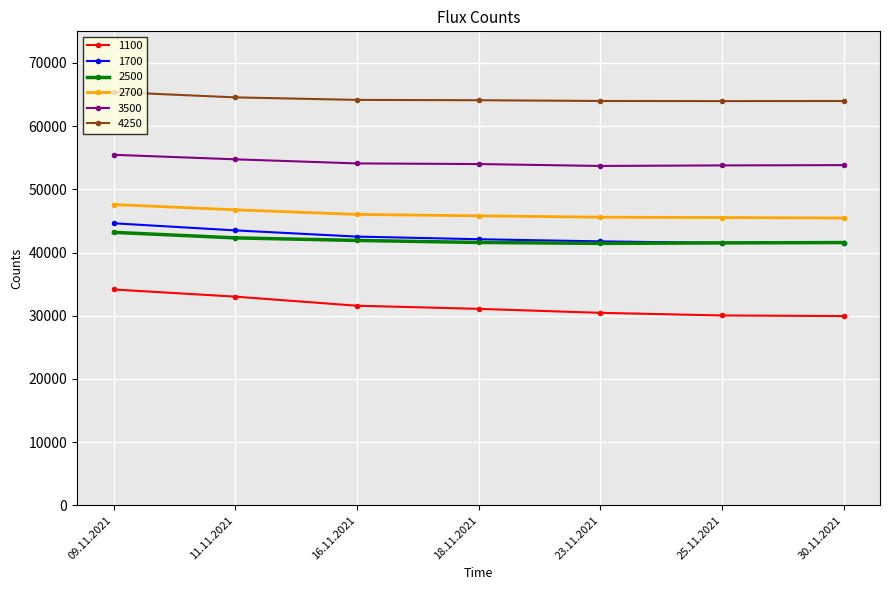

Which series has the largest range (max minus min)?

1100